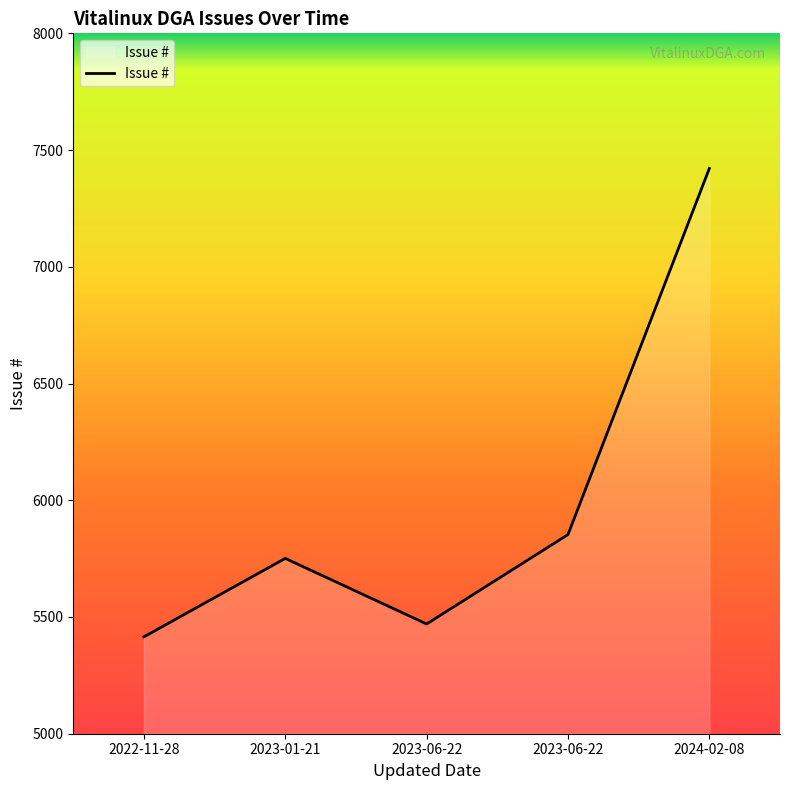

Does the chart have visible grid lines?

No